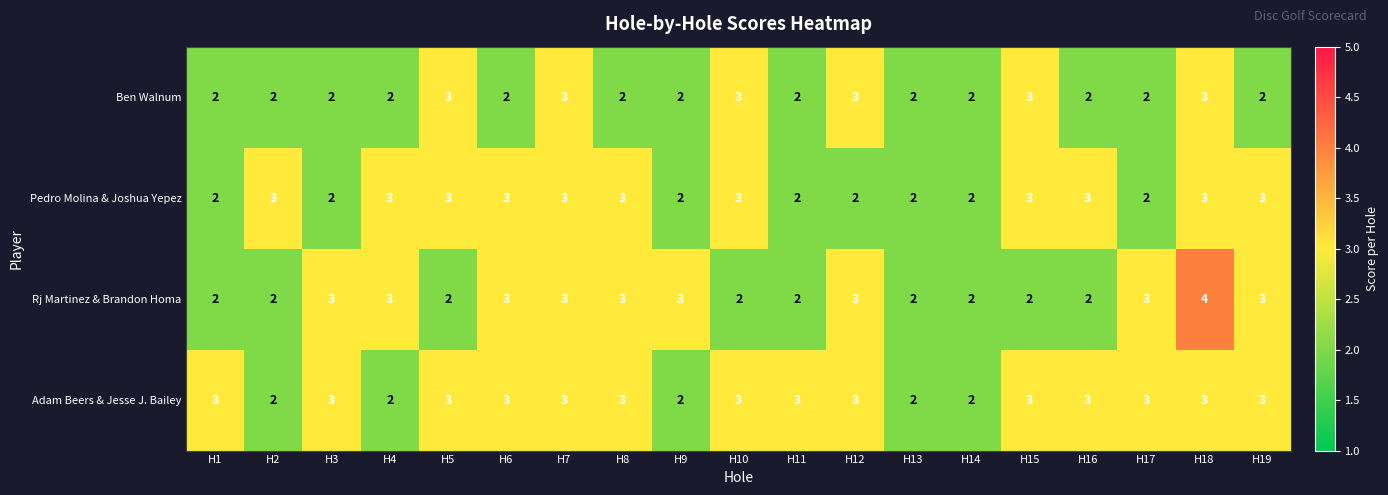

Count the Adam Beers & Jesse J. Bailey values in the range 2 to 3.

19